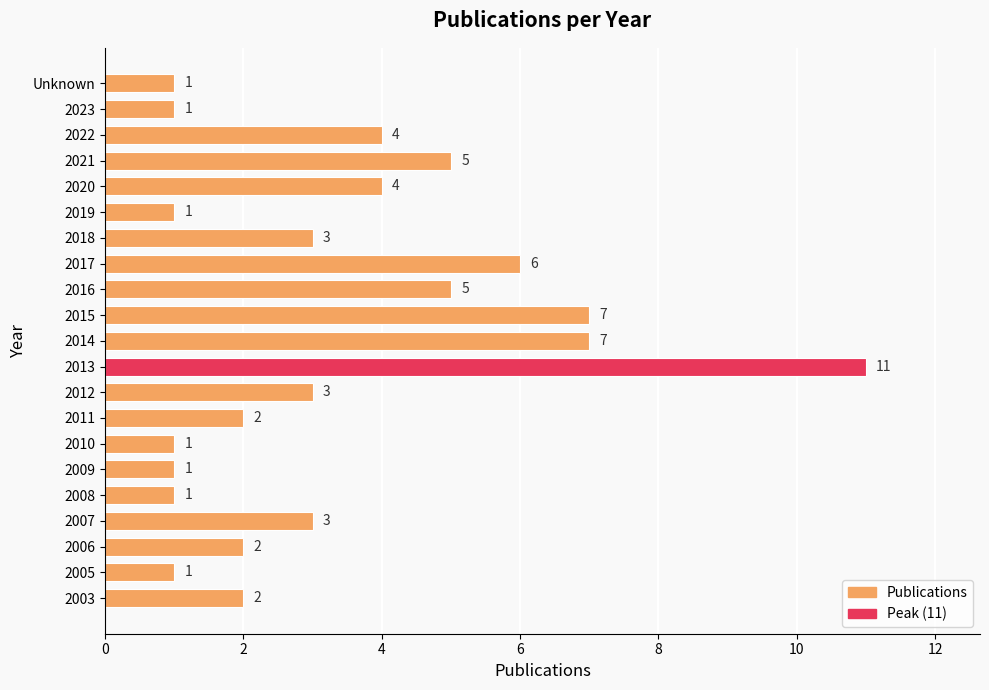

Is it true that the value at 2011 is 2?

True